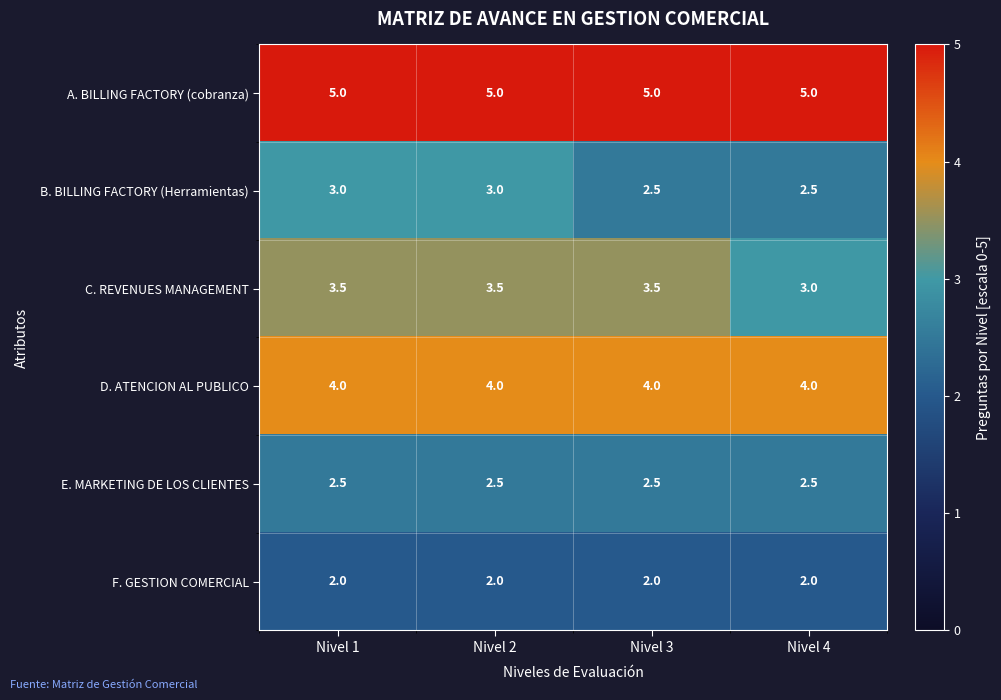

At how many categories does at least one series exceed 2?

4